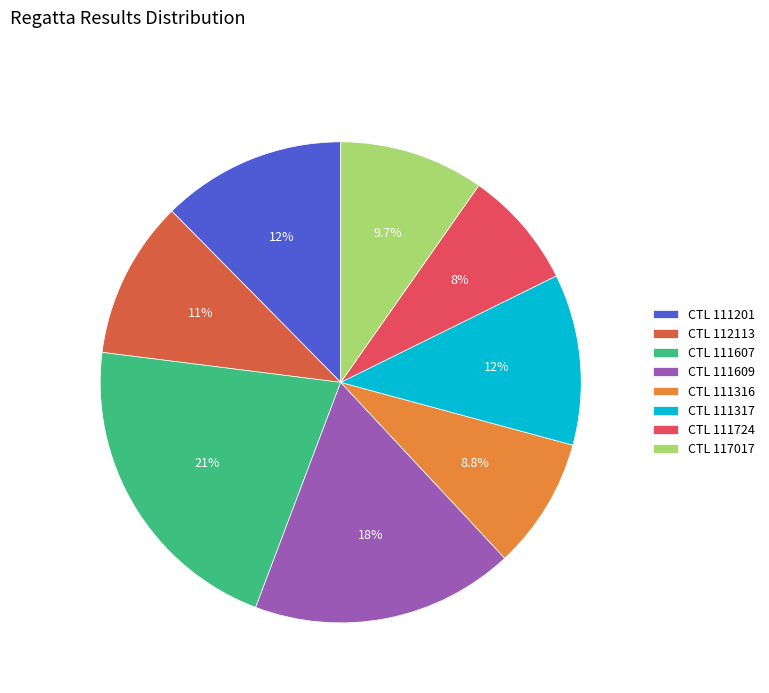

To the nearest percent, what is the difference between the largest and smallest slice percentages?

13%